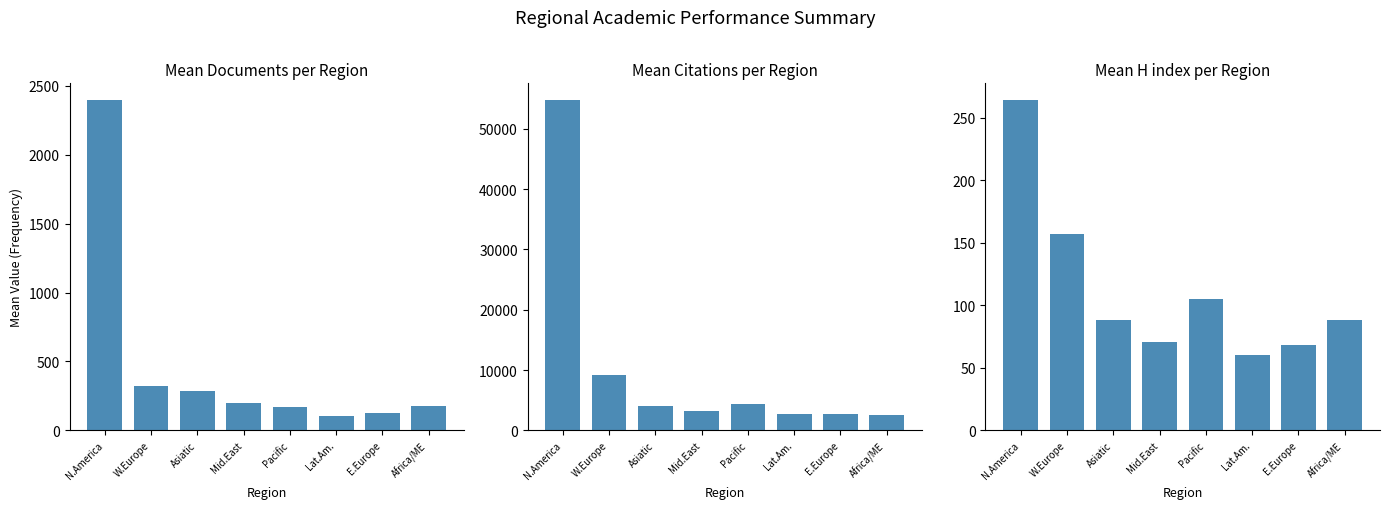

Does the chart contain stacked bars?

No